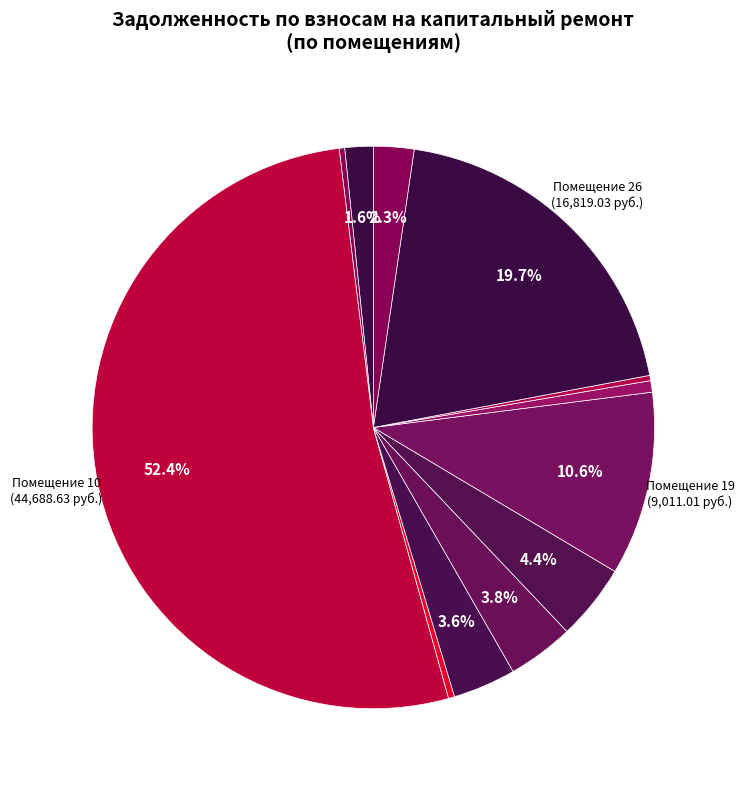

How many slices are in this pie chart?

12